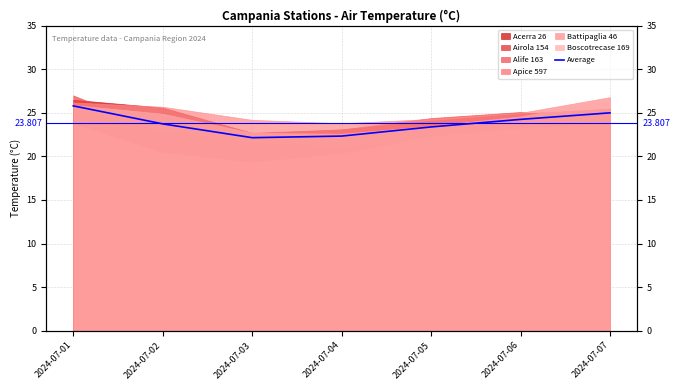

What is the minimum value shown in the chart?

22.1